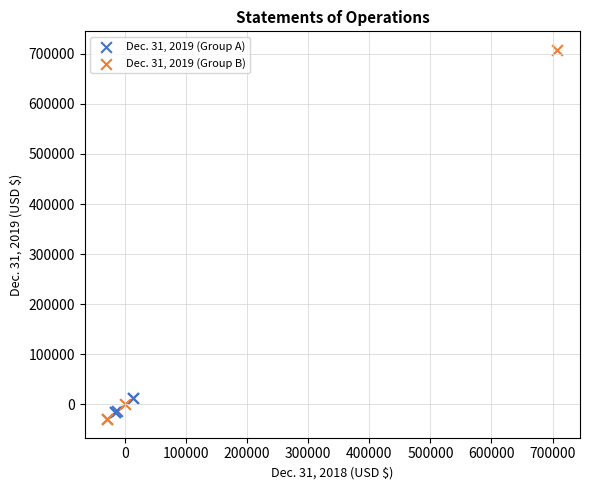

Which series contains the highest Y value?

Dec. 31, 2019 (Group B)